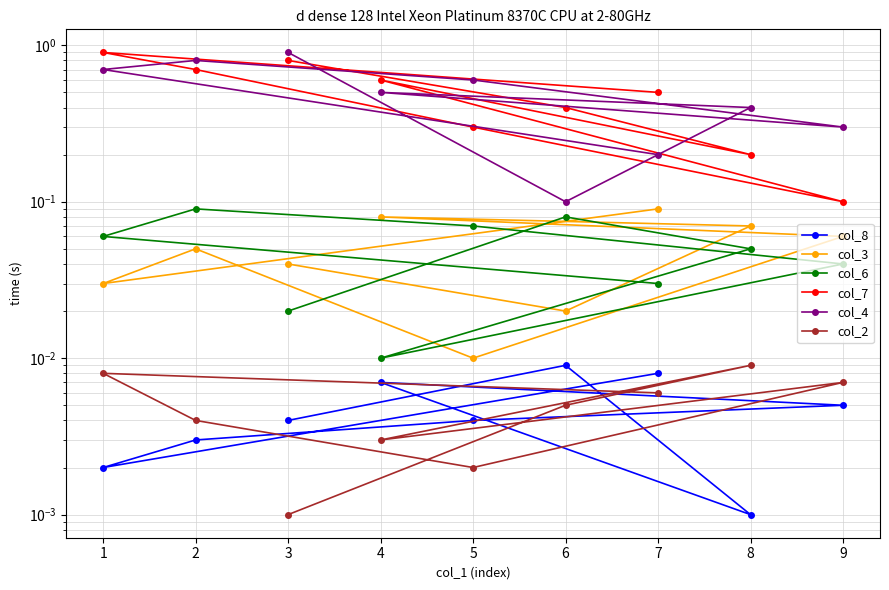

In col_4, how many points are higher than both neighbors (excluding endpoints)?

2